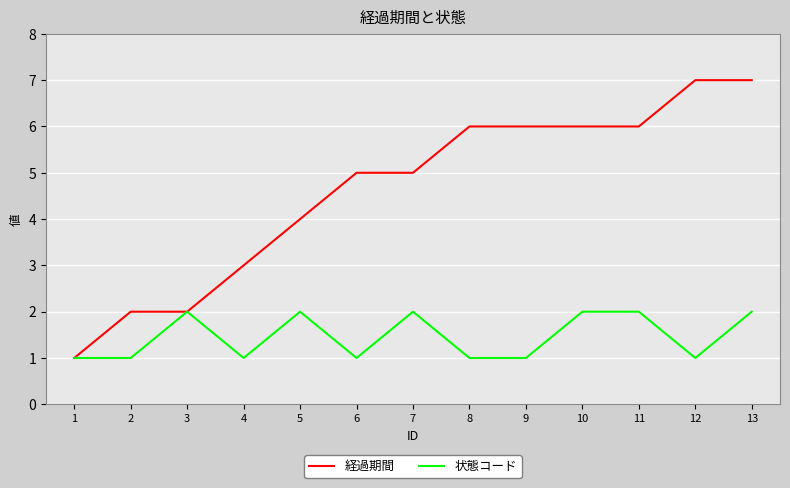

What is the greatest value displayed?

7